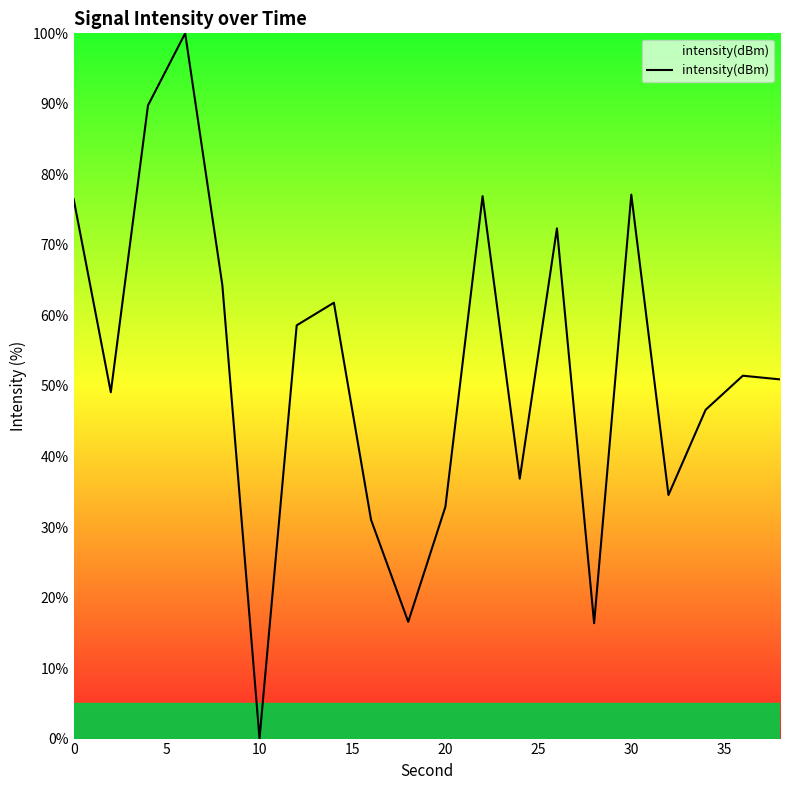

What is the sum of all values?

1043.7